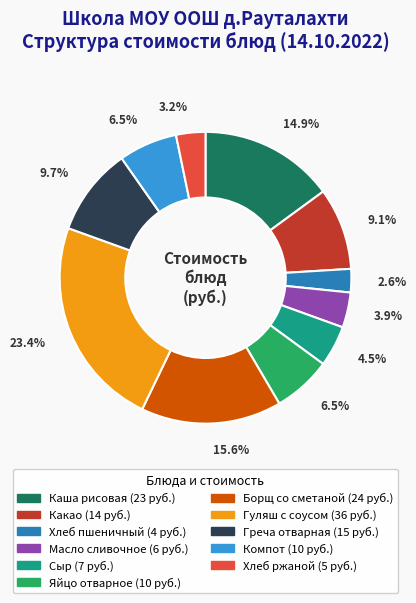

To the nearest percent, what portion does Греча отварная represent?

10%